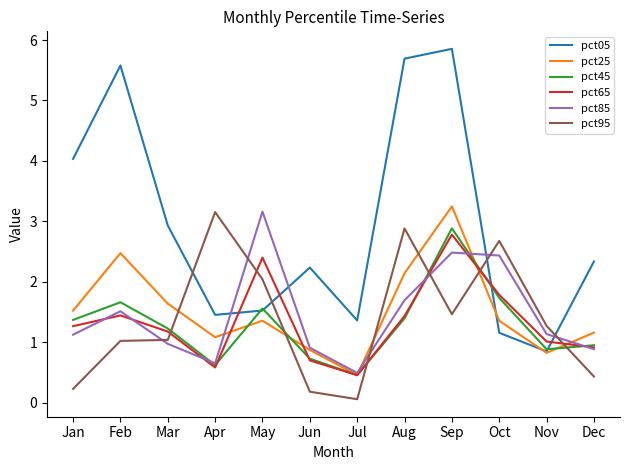

Count the number of categories in the chart.

12